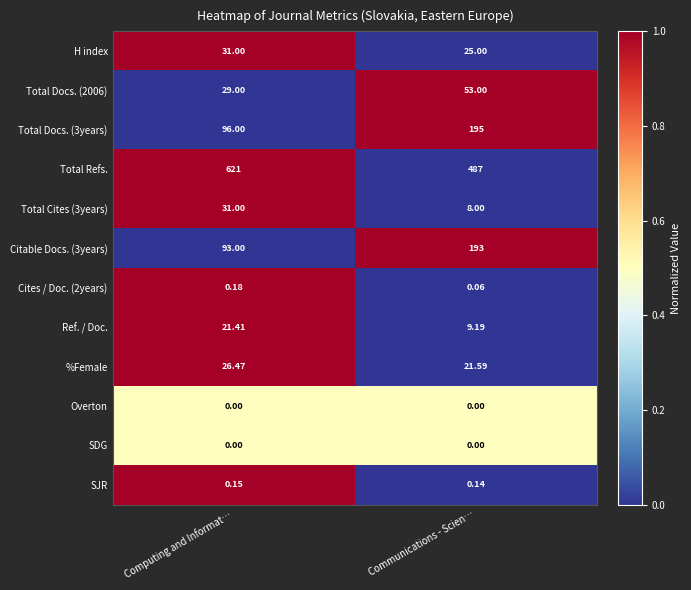

What is the total value across all series at Computing and Informat…?

949.2